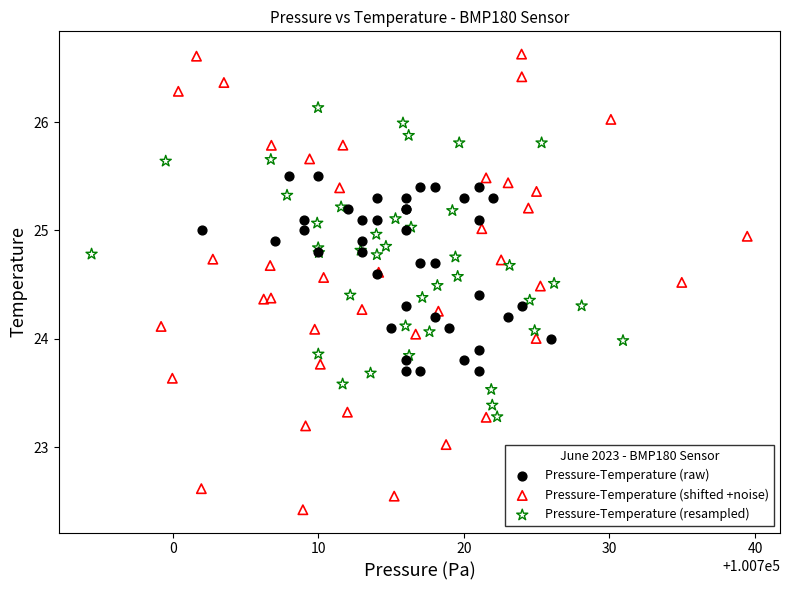

Which series has the largest Y range (max minus min)?

Pressure-Temperature (shifted +noise)